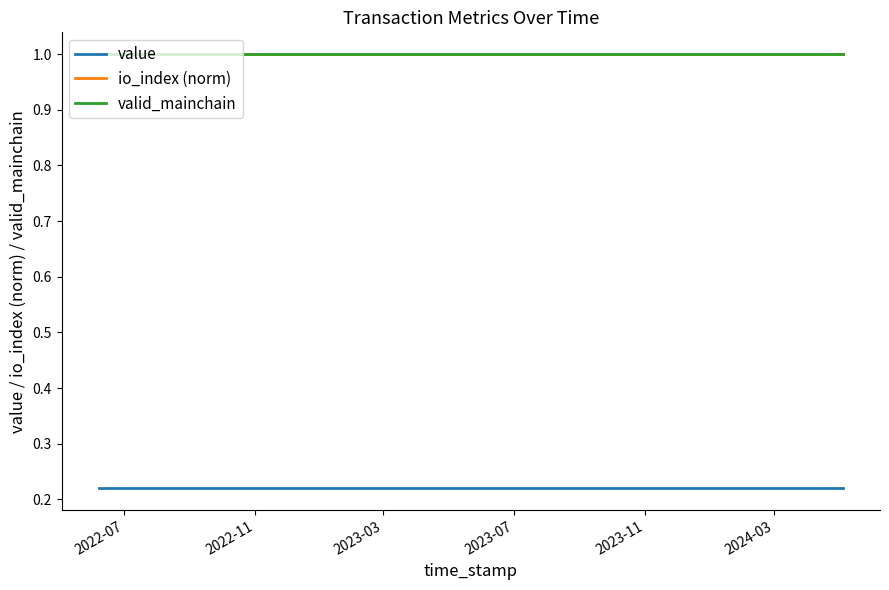

Which category has the highest value in the valid_mainchain series?

2022-07